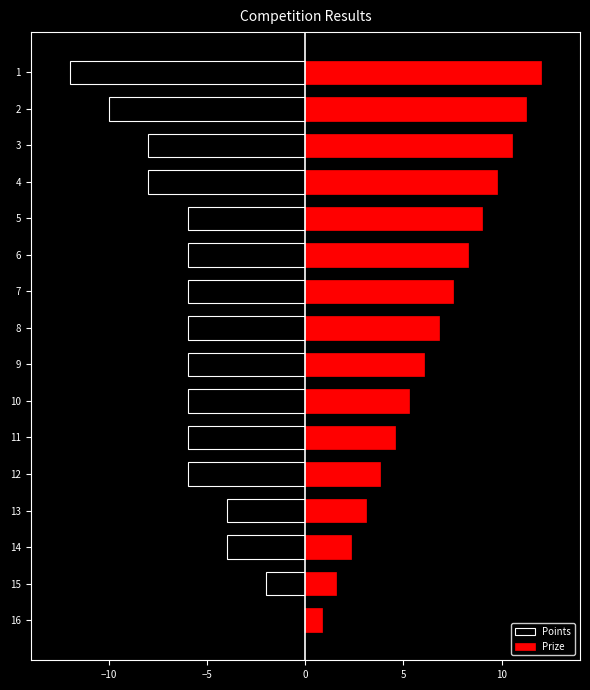

Reading left to right, extract all data points from this chart.

Points: -12.0	-10.0	-8.0	-8.0	-6.0	-6.0	-6.0	-6.0	-6.0	-6.0	-6.0	-6.0	-4.0	-4.0	-2.0	0.0
Prize: 12.0	11.3	10.5	9.8	9.0	8.3	7.5	6.8	6.0	5.3	4.6	3.8	3.1	2.3	1.6	0.8